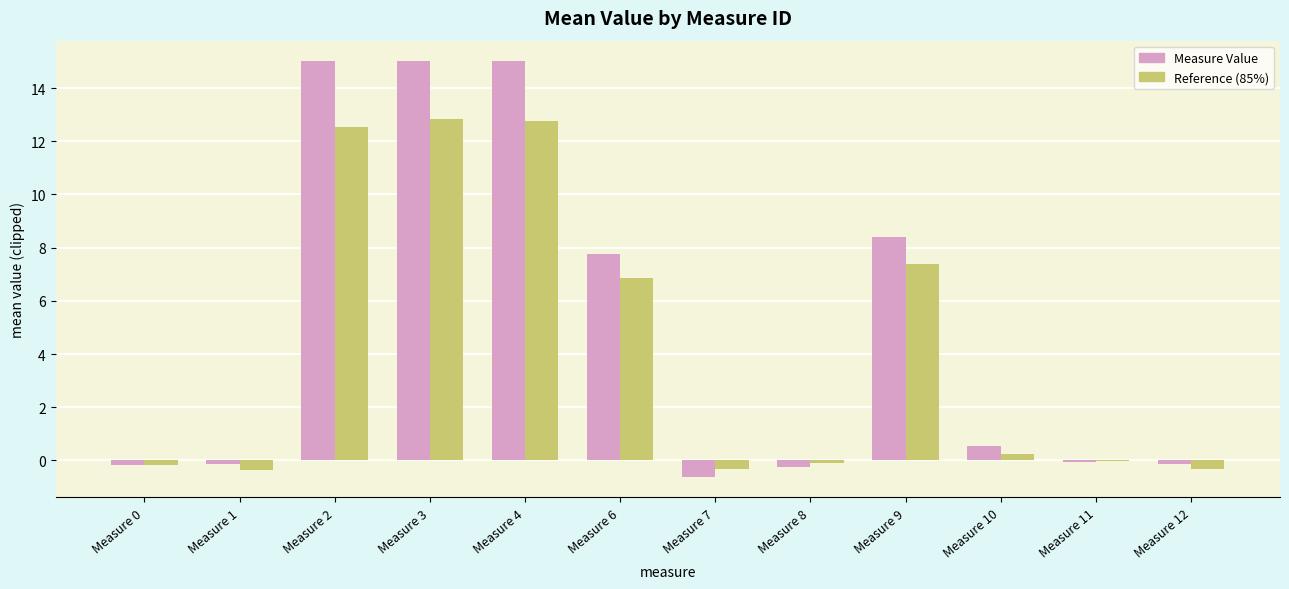

What is the sum of all Measure Value values?

60.4